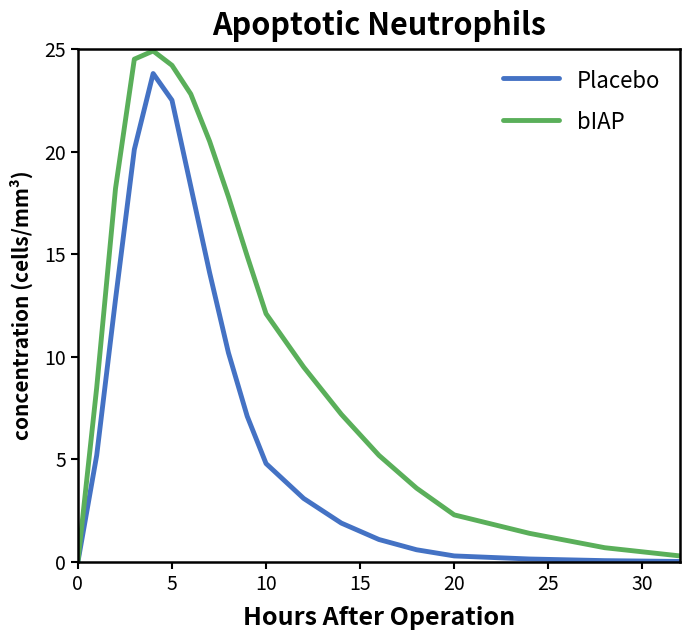

Which series has the largest range (max minus min)?

bIAP